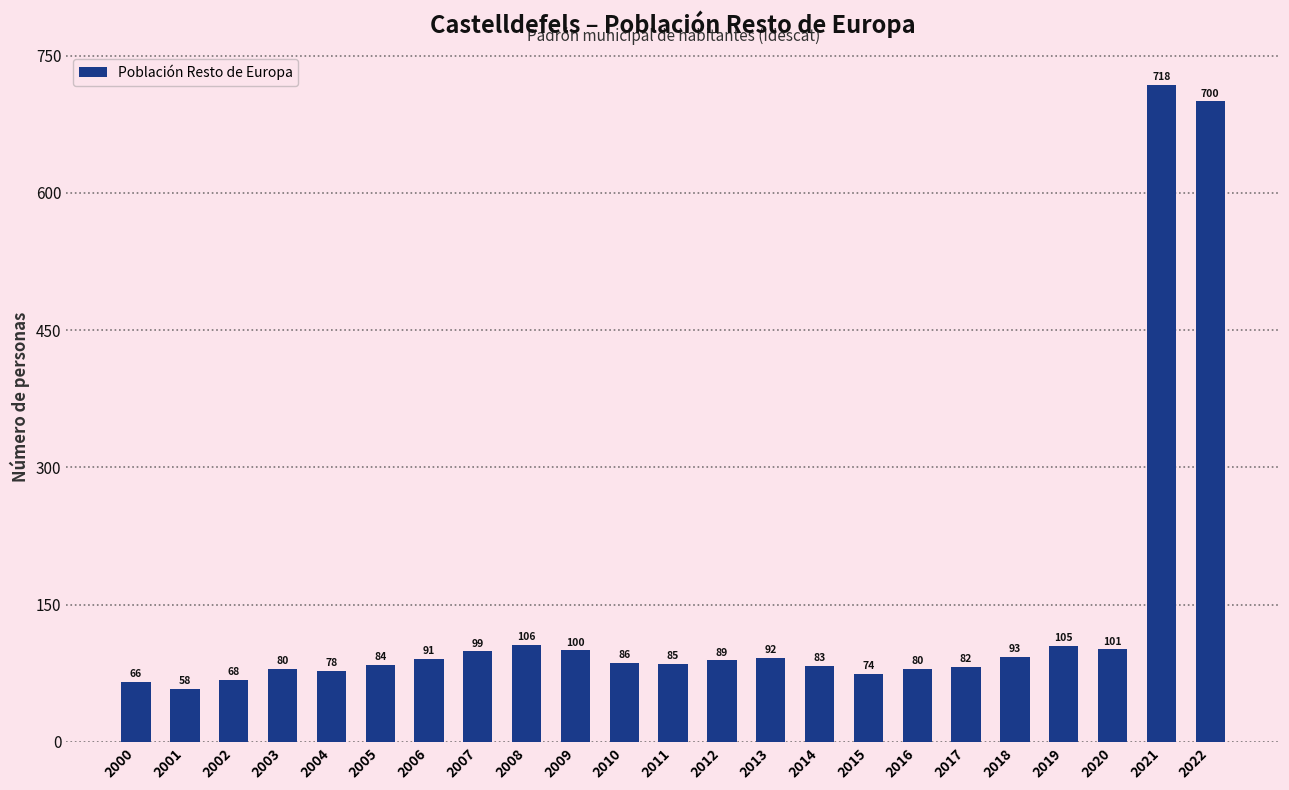

What is the minimum value shown in the chart?

58